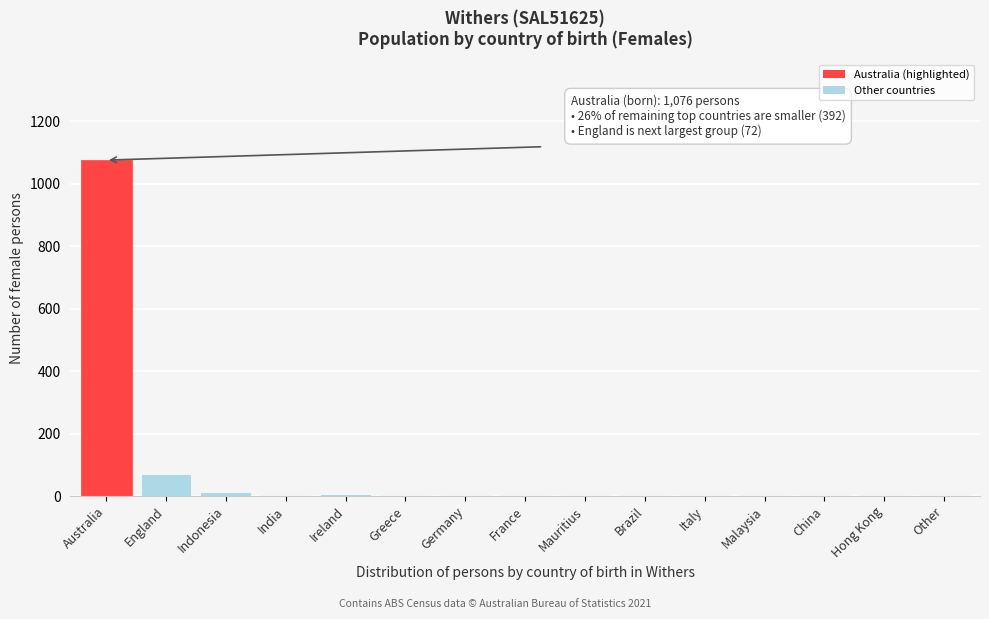

Between Australia and China, which is larger?

Australia